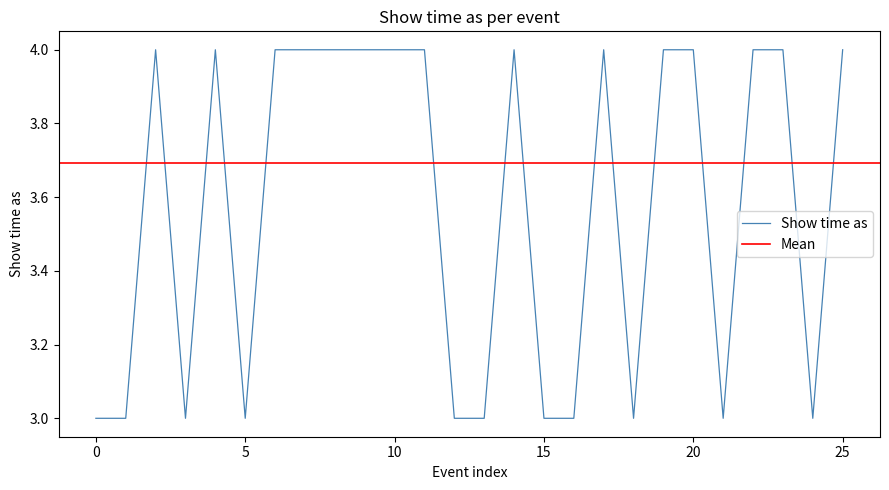

True or false: Show time as has a value of 7 at 10.

False